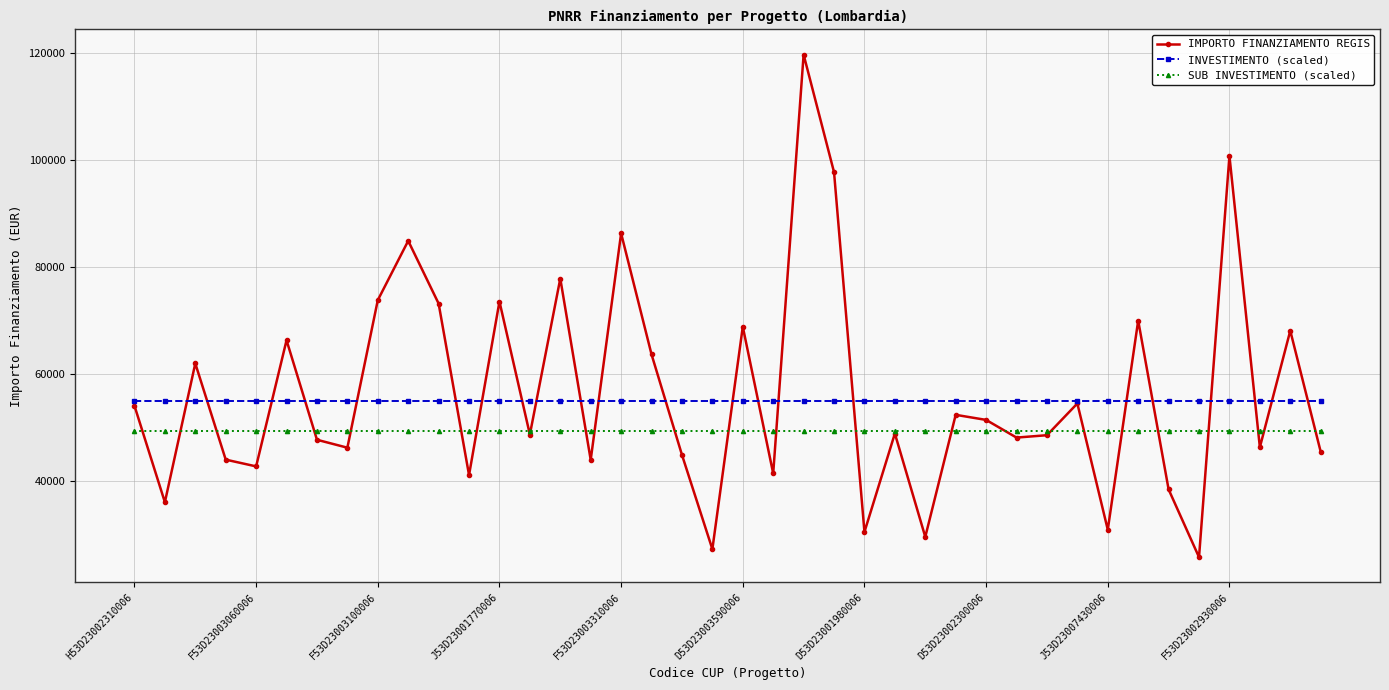

Rank the series by their maximum value, from highest to lowest.

IMPORTO FINANZIAMENTO REGIS, INVESTIMENTO (scaled), SUB INVESTIMENTO (scaled)